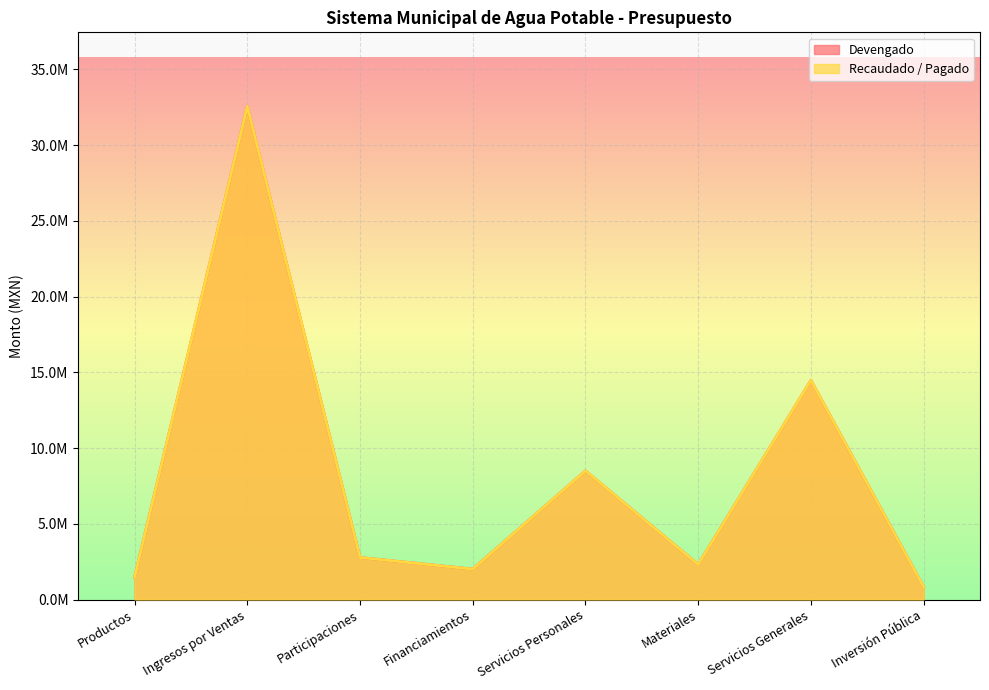

Reading left to right, list all the values displayed in this chart.

Devengado: Productos=1465580.9	Ingresos por Ventas=32553779.2	Participaciones=2774692.0	Financiamientos=2007807.5	Servicios Personales=8492336.5	Materiales=2310904.6	Servicios Generales=14466262.8	Inversión Pública=824918.3
Recaudado / Pagado: Productos=1465580.9	Ingresos por Ventas=32553779.2	Participaciones=2774692.0	Financiamientos=2007807.5	Servicios Personales=8492336.5	Materiales=2310904.6	Servicios Generales=14466262.8	Inversión Pública=824918.3